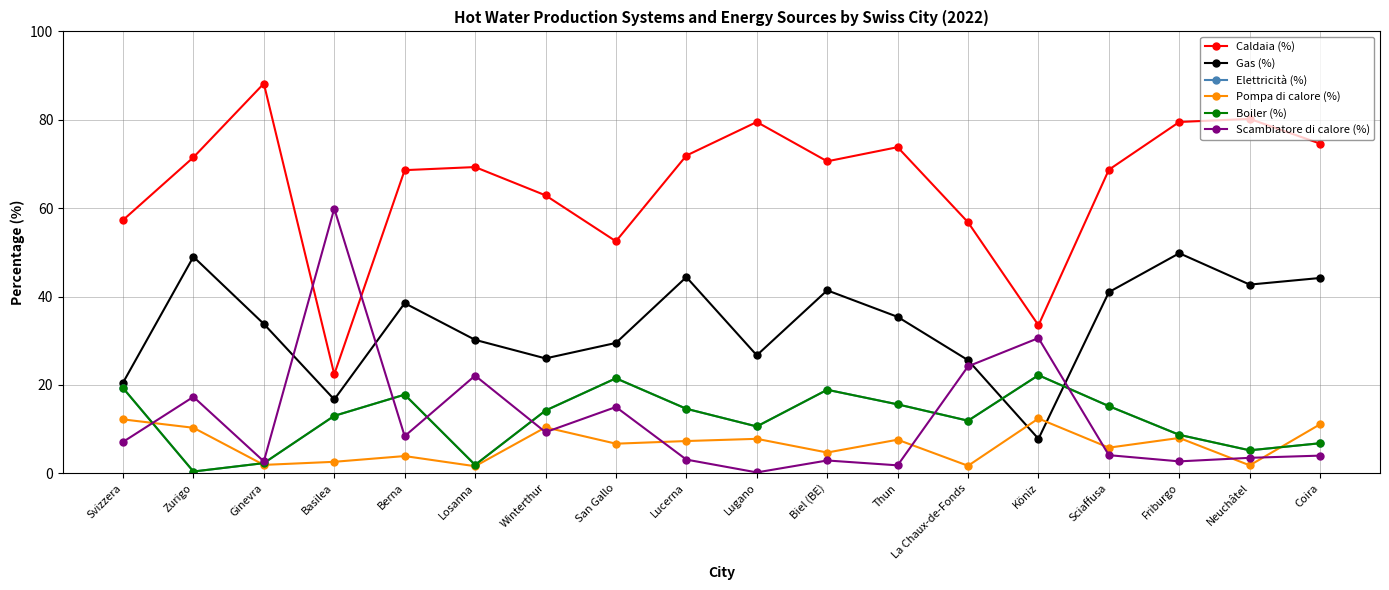

Which series has the largest range (max minus min)?

Caldaia (%)